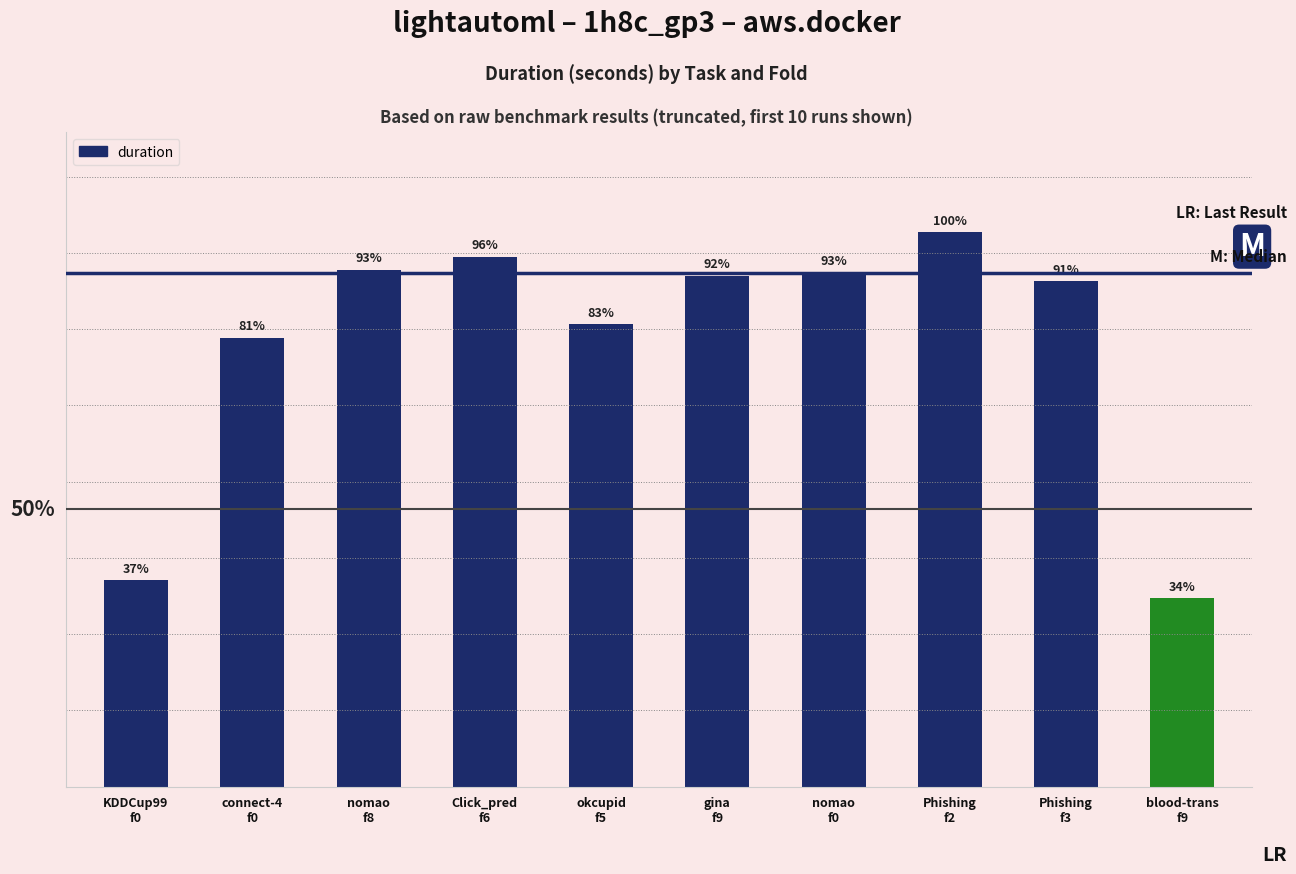

Which has a higher value, okcupid
f5 or nomao
f0?

nomao
f0